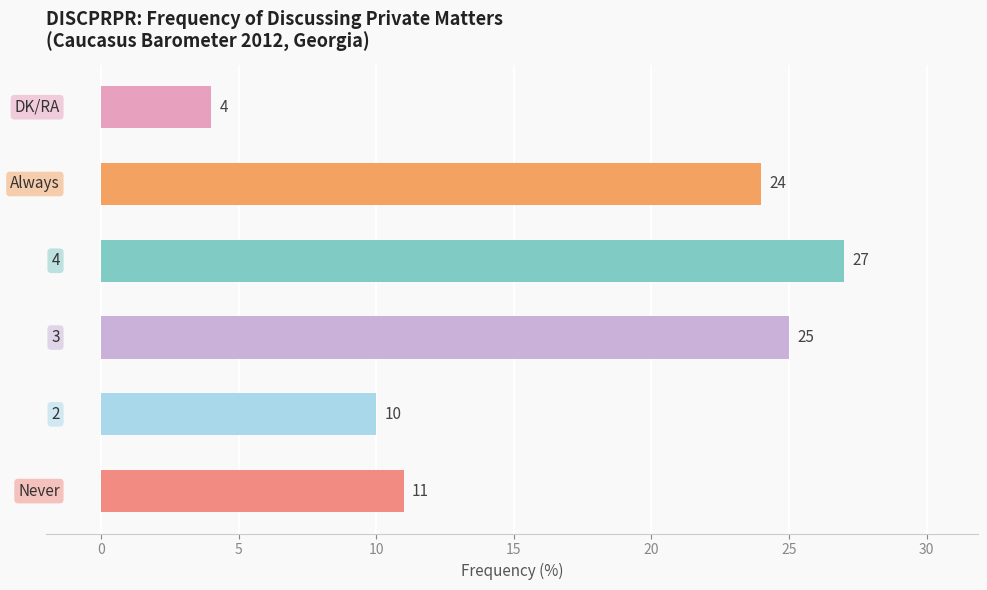

What is the sum of all values?

101